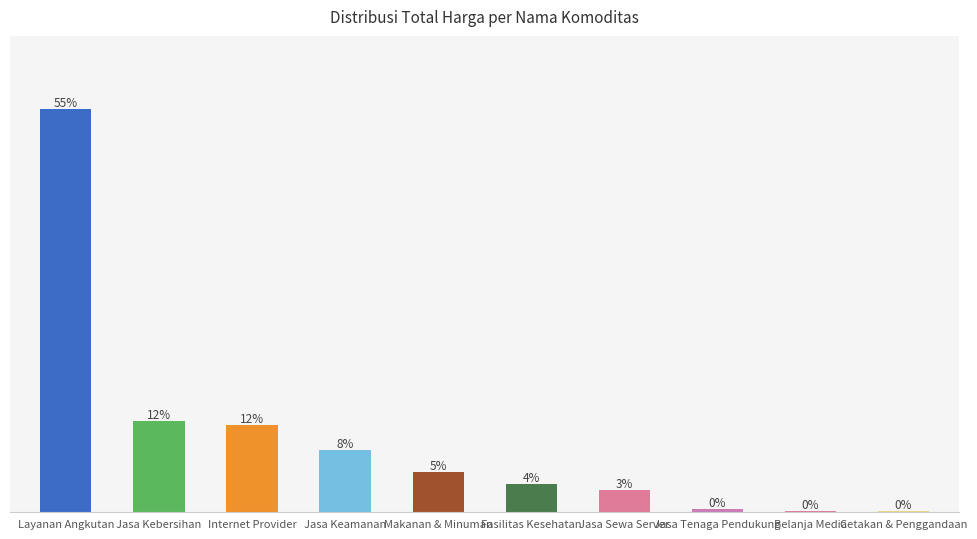

Are the bars horizontal?

No